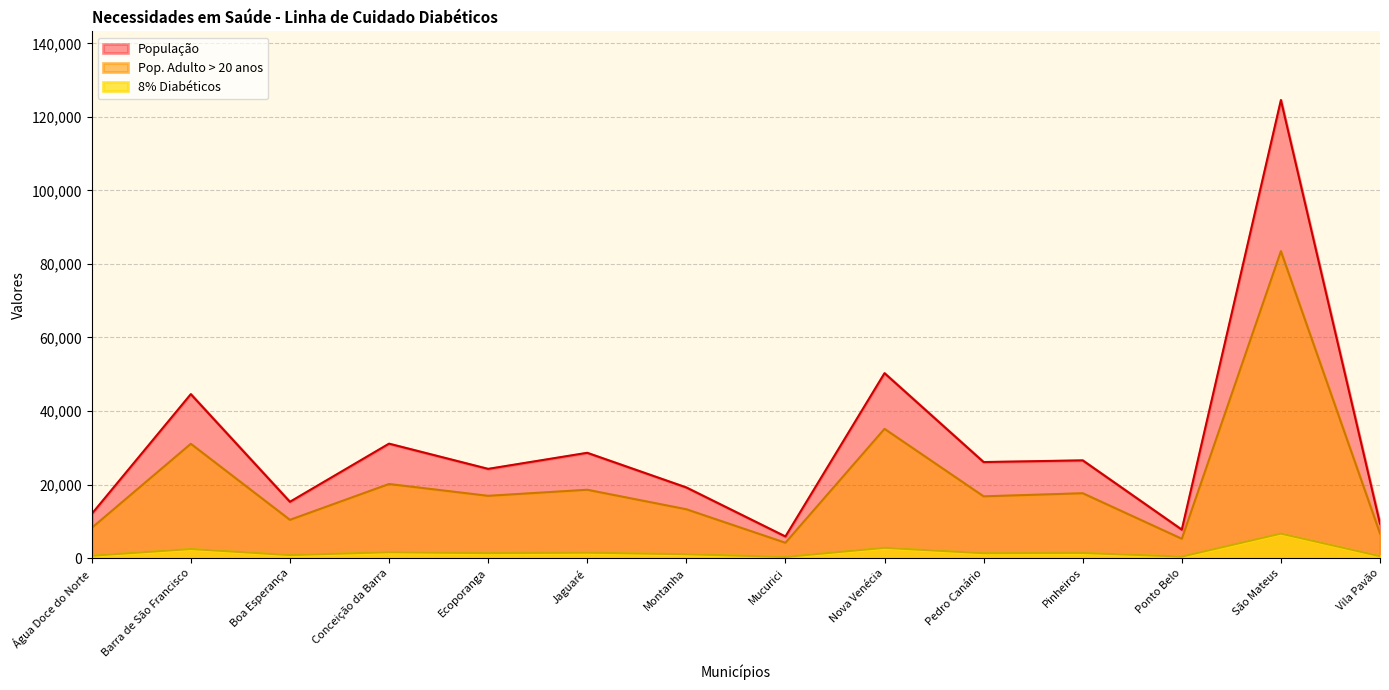

Which series changed the most between Ecoporanga and Ponto Belo?

População